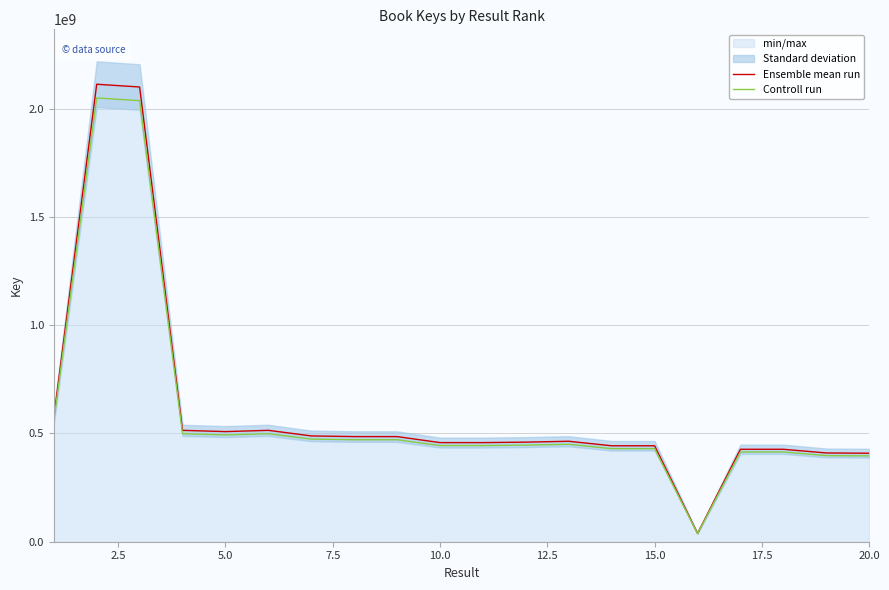

The value of Ensemble mean run at 10.0 is 752331216.8. True or false?

False